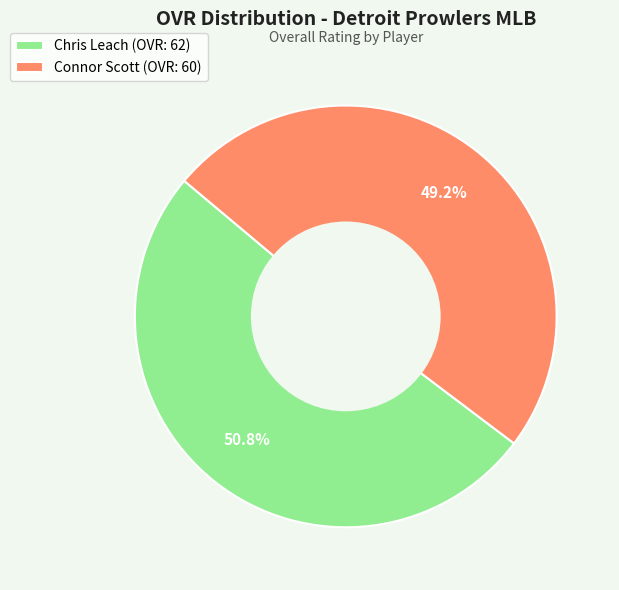

What is the majority slice?

Chris Leach